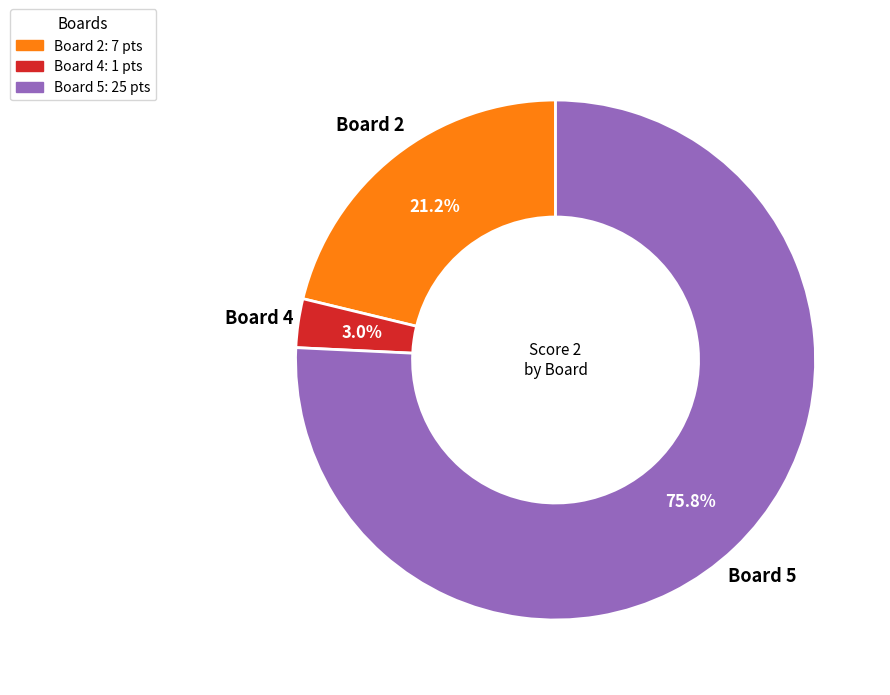

Rank the categories by value from lowest to highest.

Board 4: 1 pts, Board 2: 7 pts, Board 5: 25 pts